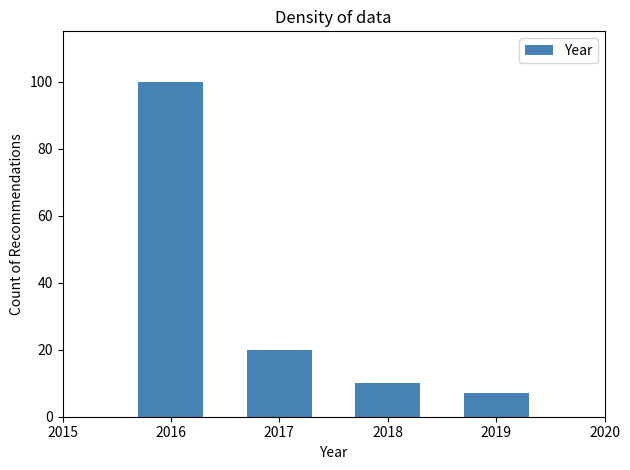

Reading left to right, extract all data points from this chart.

2016=100	2017=20	2018=10	2019=7